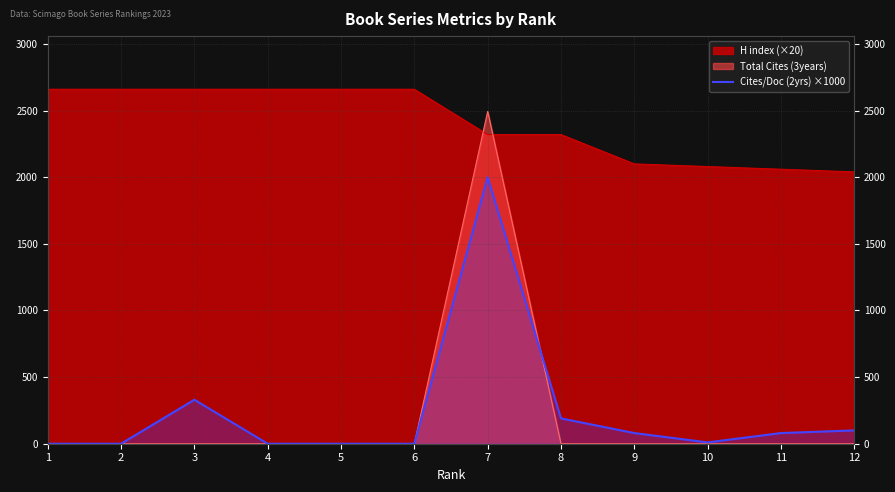

True or false: there are more than 2 points higher than both neighbors.

False